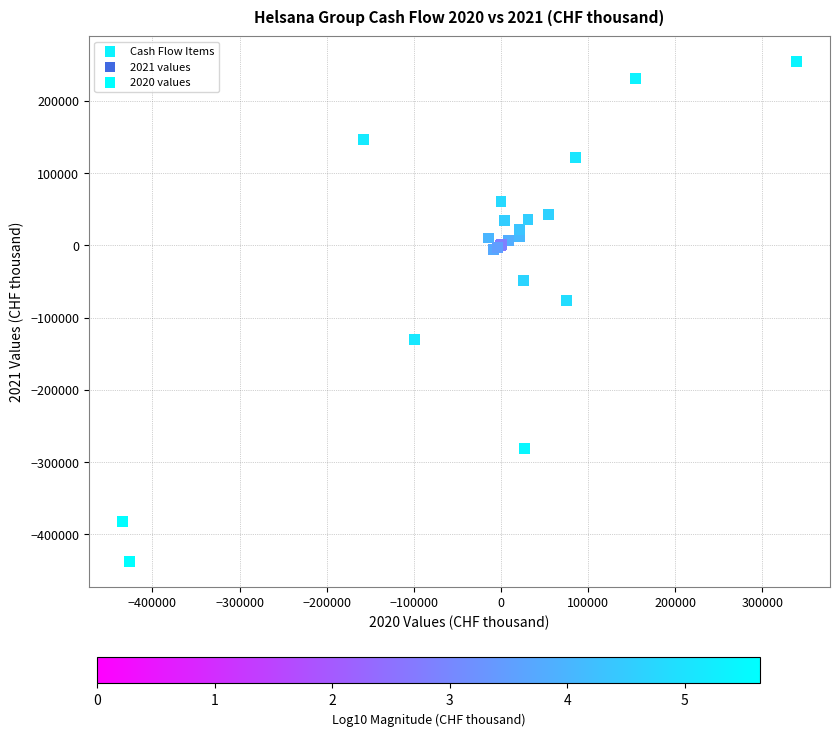

What Y value in the scatter plot is closest to -91564?

-76455